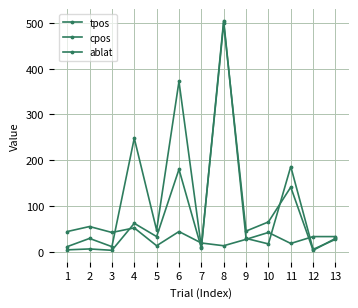

At which category is the sum across all series the highest?

8